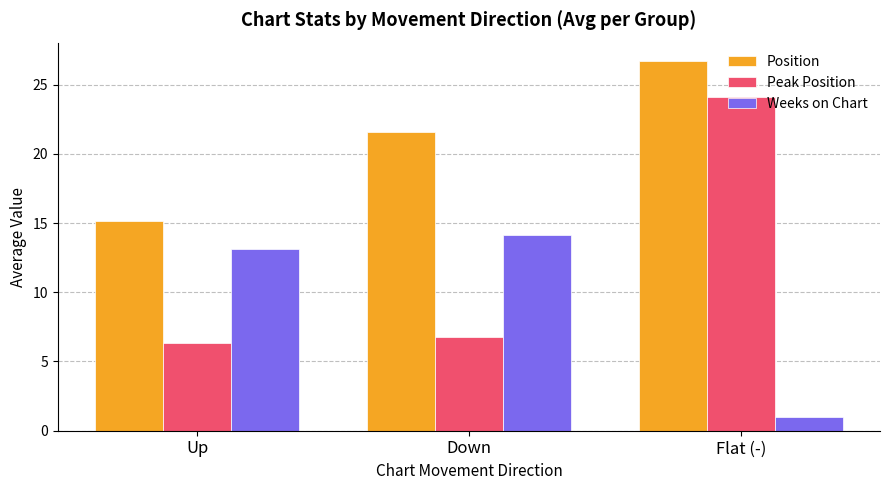

Rank the series by their average value, from highest to lowest.

Position, Peak Position, Weeks on Chart